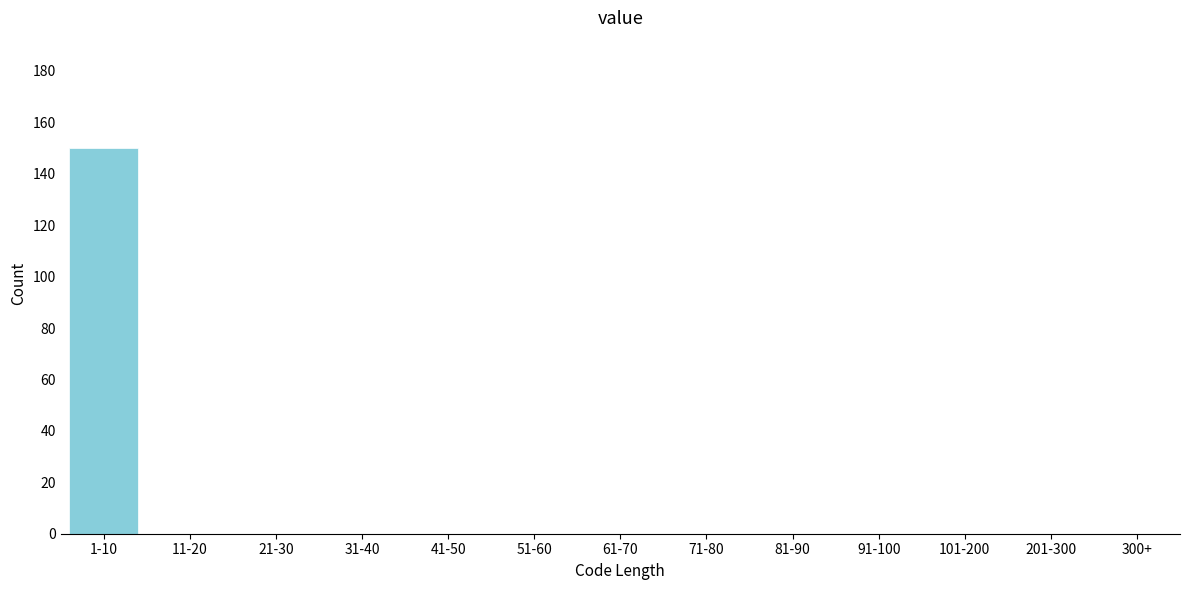

Reading left to right, transcribe all the data shown in this chart.

1-10=150	11-20=0	21-30=0	31-40=0	41-50=0	51-60=0	61-70=0	71-80=0	81-90=0	91-100=0	101-200=0	201-300=0	300+=0